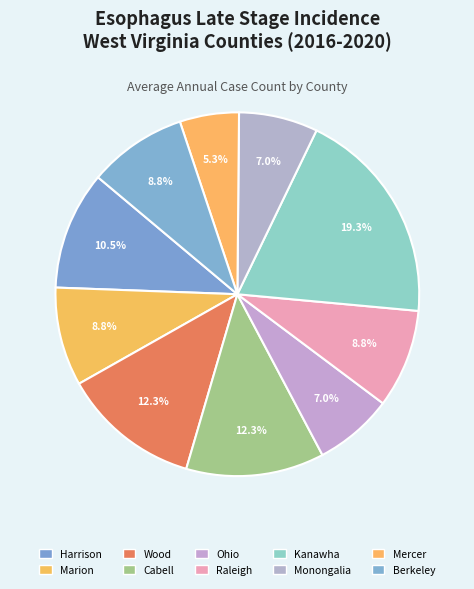

How many segments does this pie chart have?

10